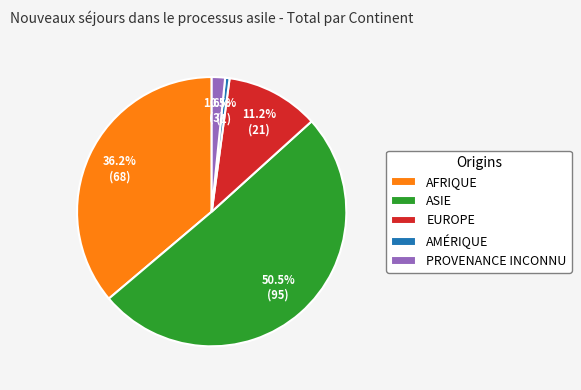

Which has a higher value, AMÉRIQUE or EUROPE?

EUROPE